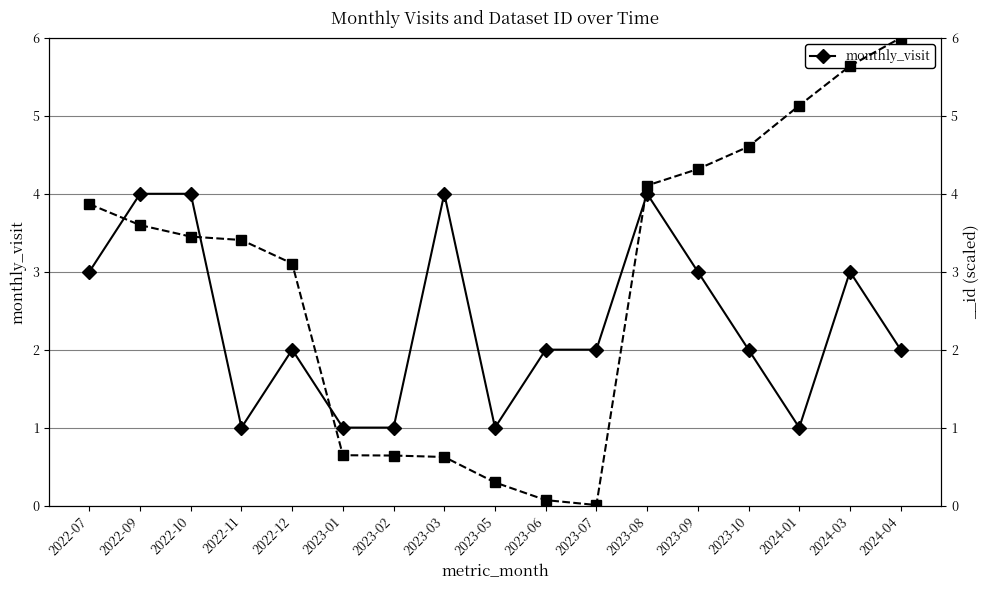

What is the sum of the values at 2023-03 and 2022-10?

8